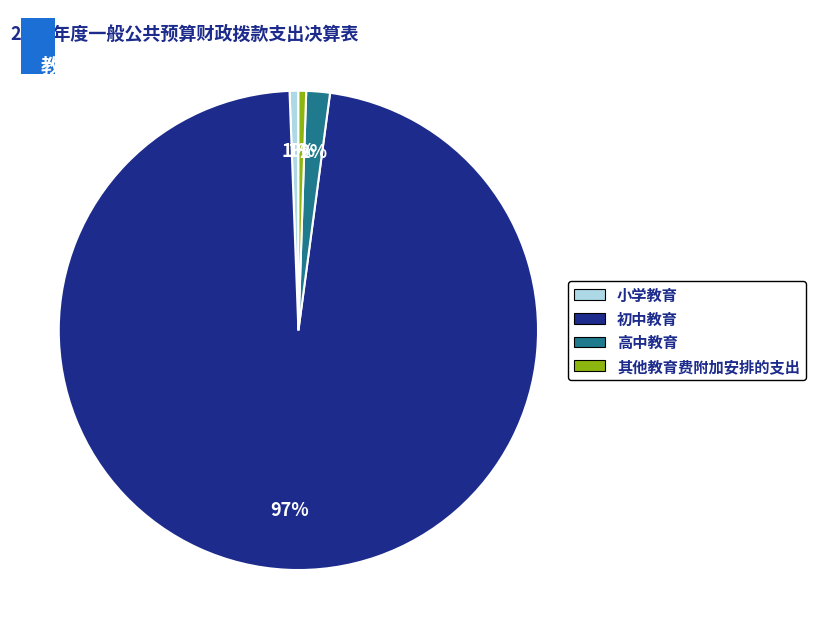

Which slice is the largest?

初中教育